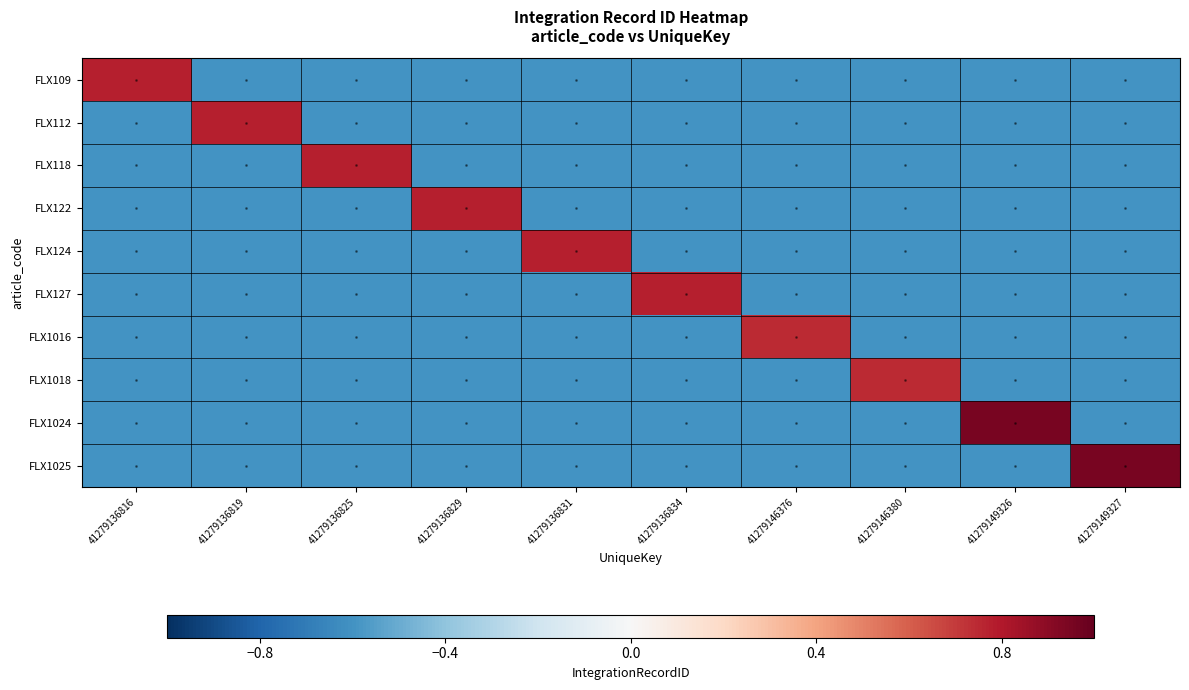

Which series has the largest range (max minus min)?

FLX1025